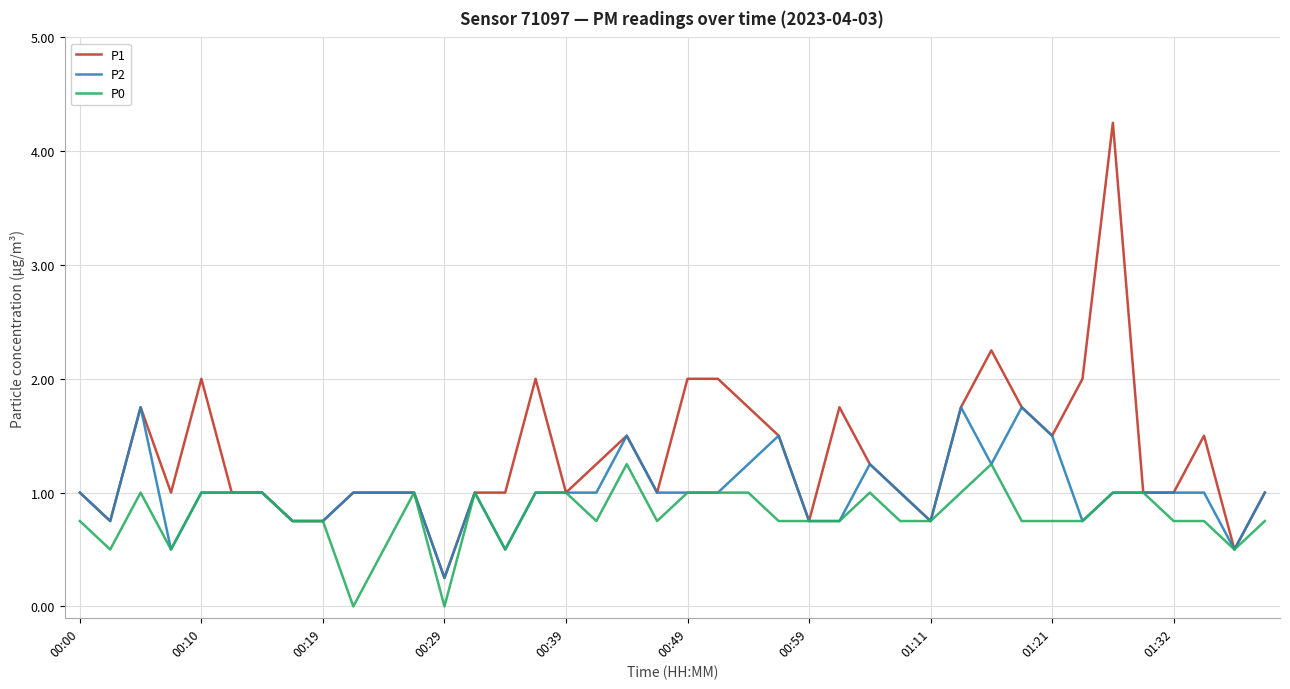

List the series in order of their overall mean, highest first.

P1, P2, P0